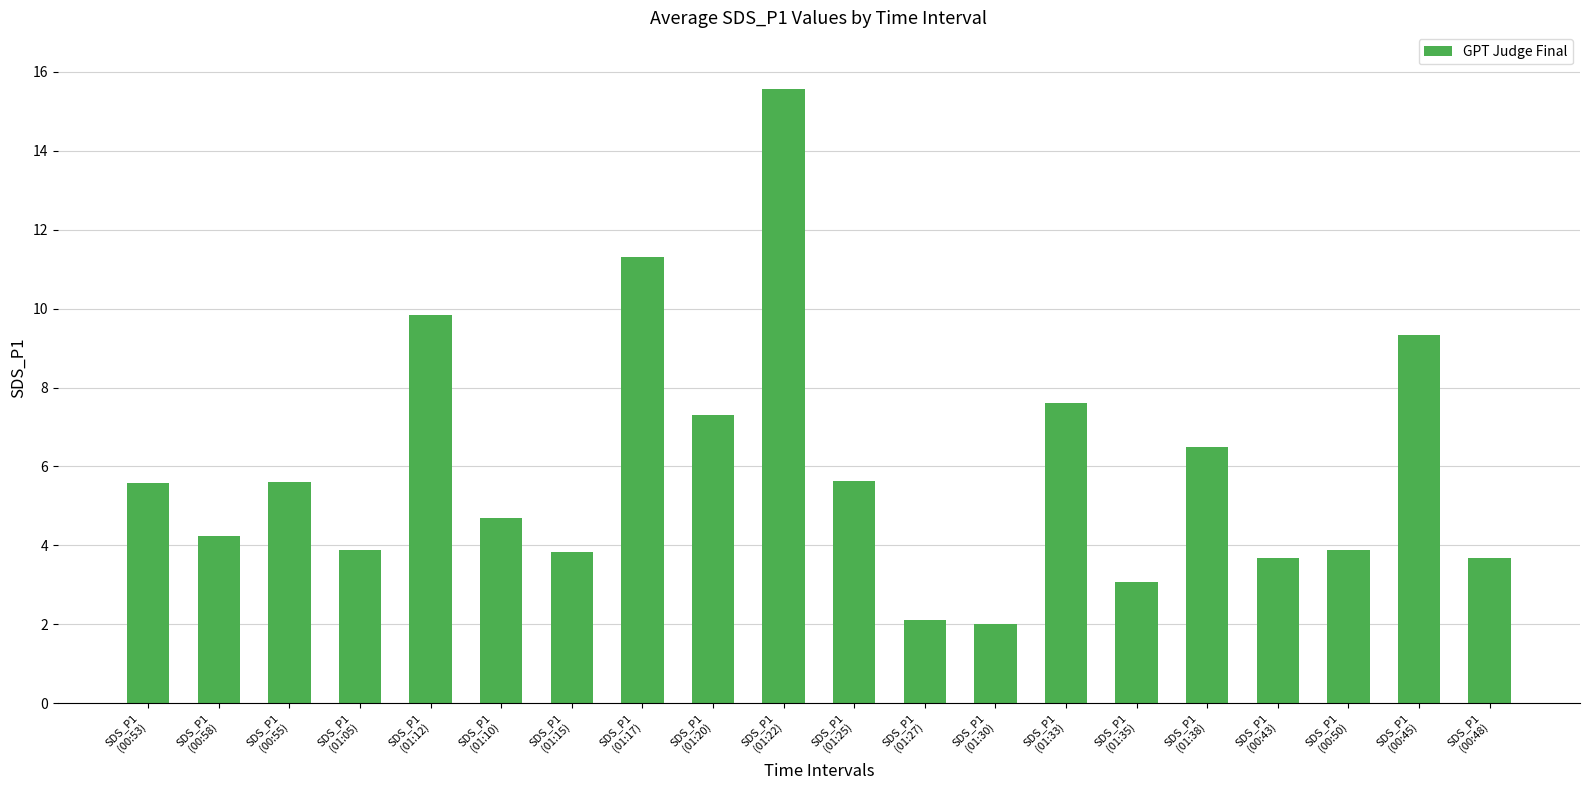

What is the maximum value shown in the chart?

15.6